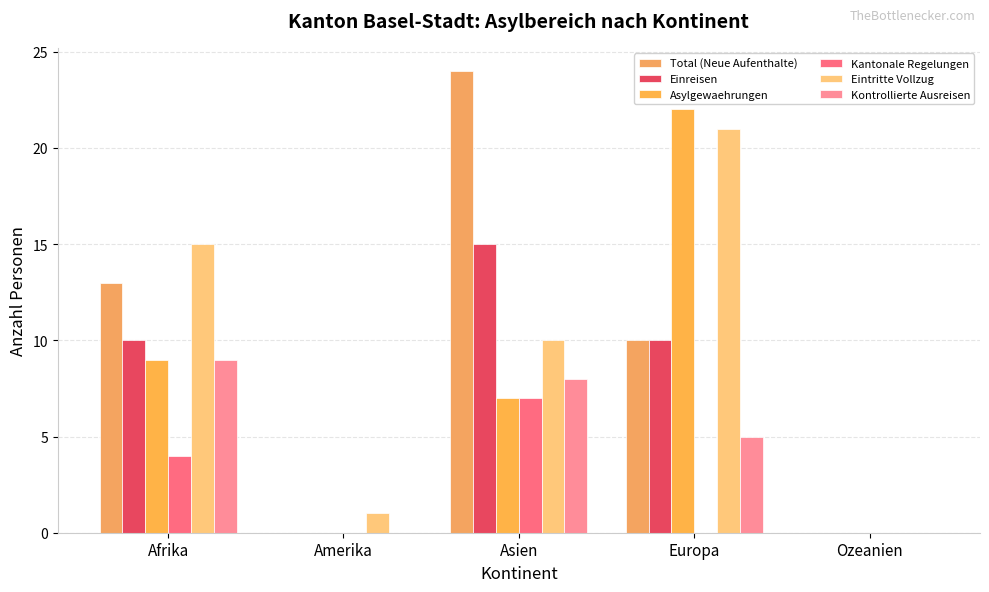

Reading left to right, list all the values displayed in this chart.

Total (Neue Aufenthalte): 13	0	24	10	0
Einreisen: 10	0	15	10	0
Asylgewaehrungen: 9	0	7	22	0
Kantonale Regelungen: 4	0	7	0	0
Eintritte Vollzug: 15	1	10	21	0
Kontrollierte Ausreisen: 9	0	8	5	0